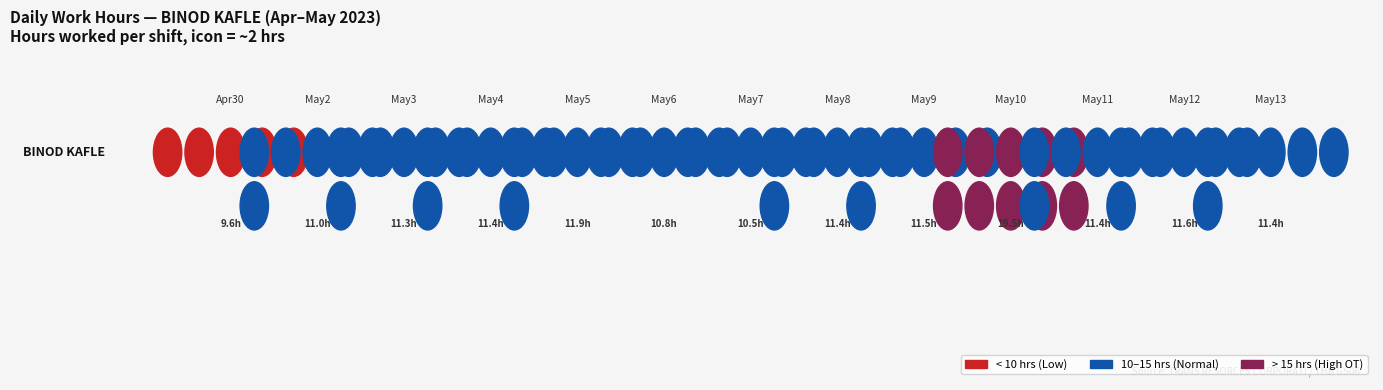

What is the total value across all series at 2?

11.0